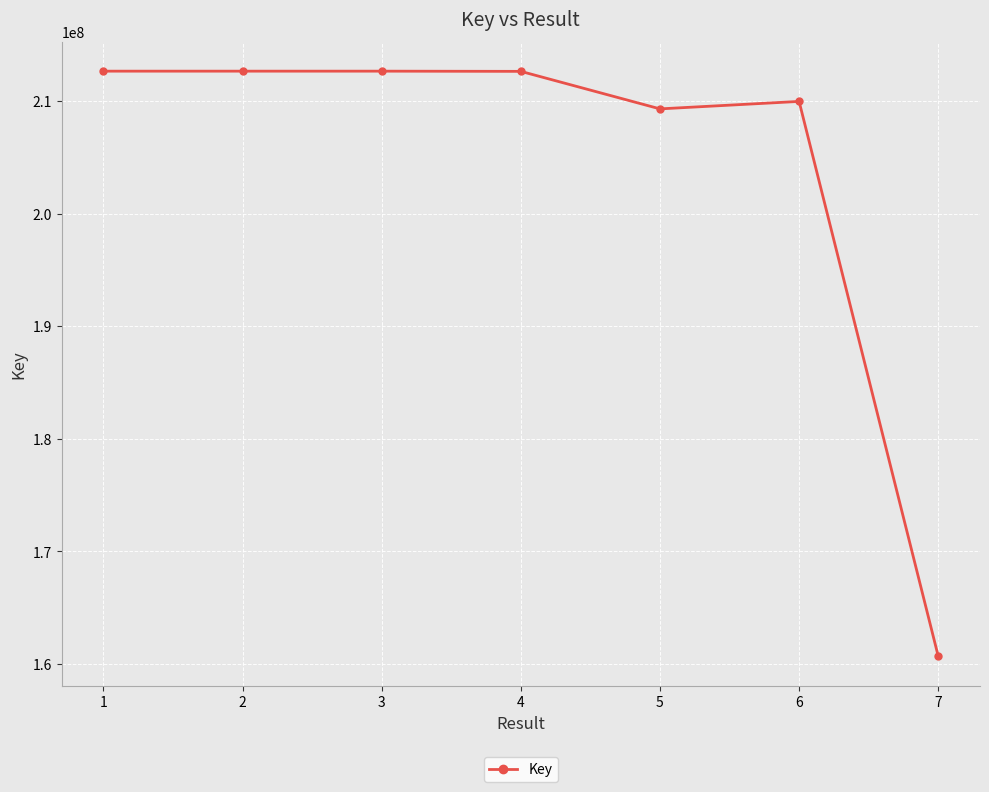

What is the smallest value displayed?

160669428